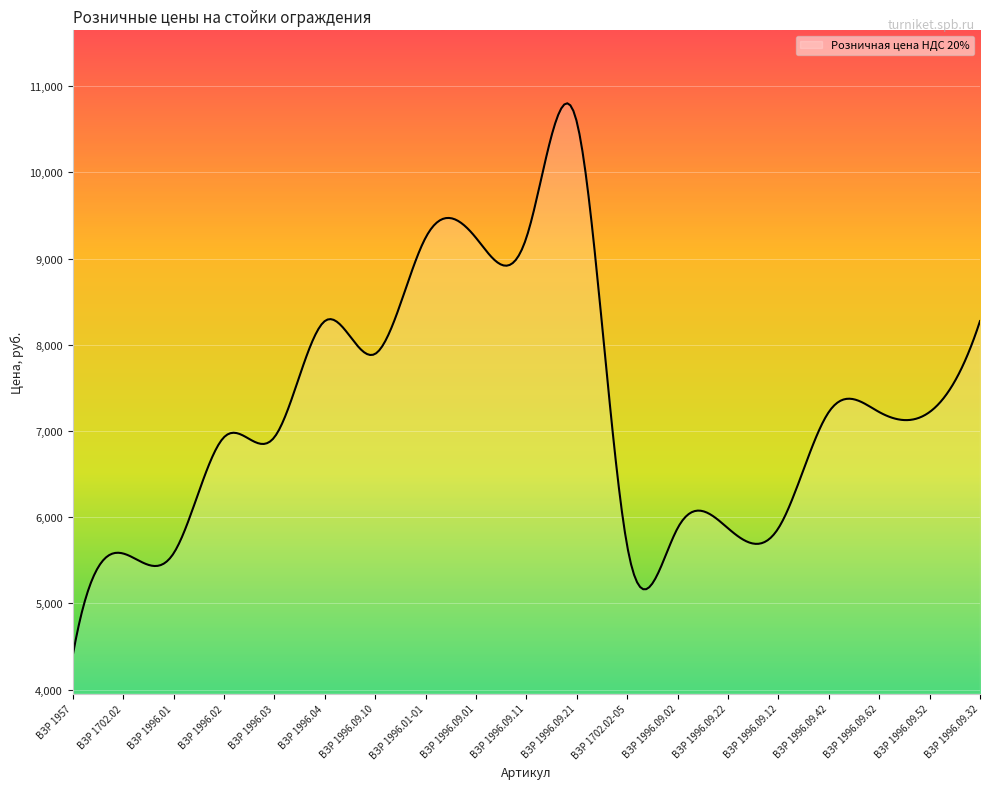

What is the smallest value displayed?

4393.2